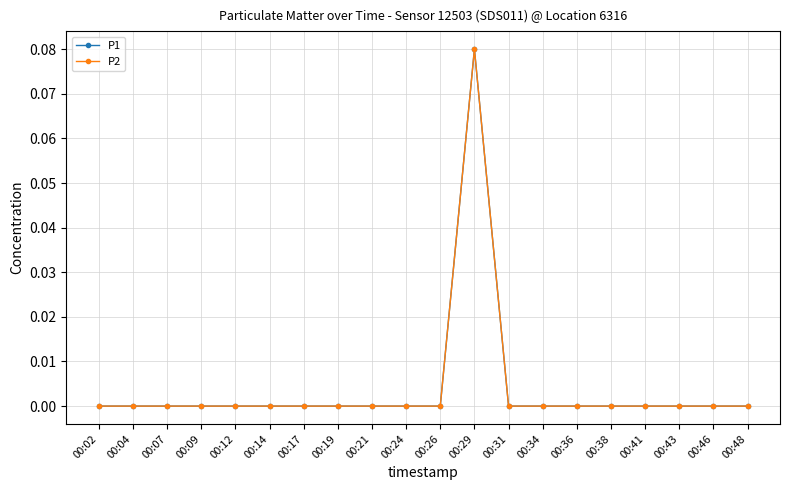

List the series in order of their peak value, lowest first.

P1, P2